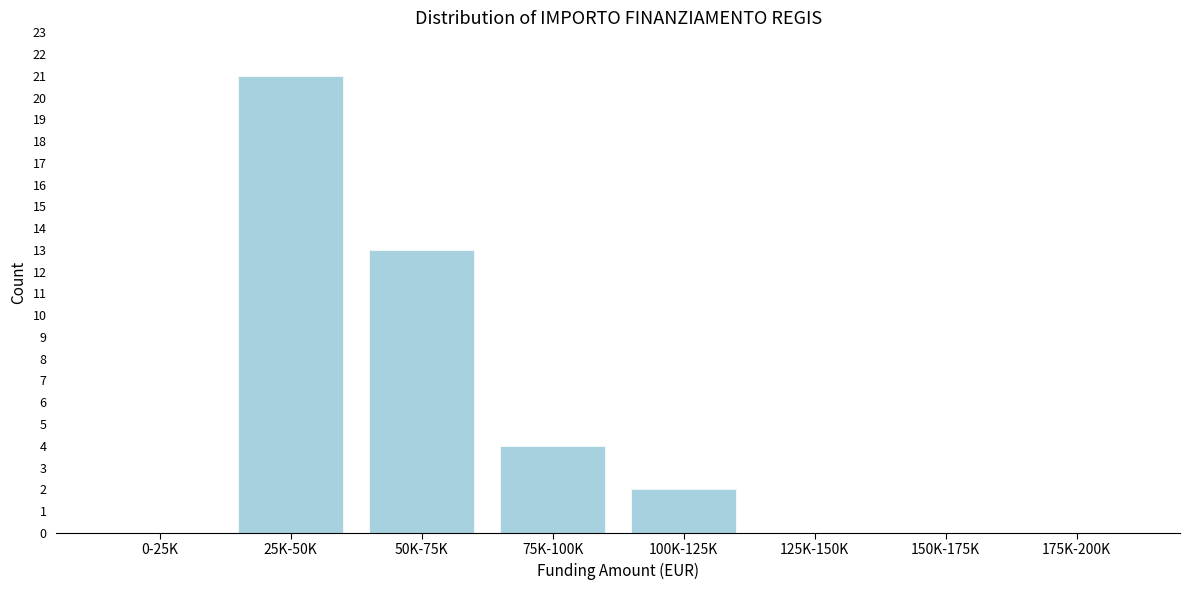

Reading left to right, transcribe all the data shown in this chart.

0-25K=0	25K-50K=21	50K-75K=13	75K-100K=4	100K-125K=2	125K-150K=0	150K-175K=0	175K-200K=0